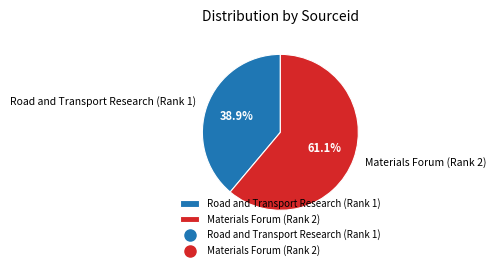

How many segments does this pie chart have?

2